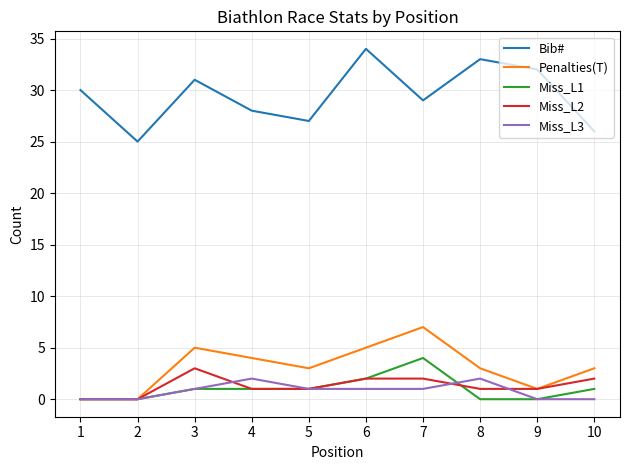

Reading left to right, extract all data points from this chart.

Bib#: 1=30	2=25	3=31	4=28	5=27	6=34	7=29	8=33	9=32	10=26
Penalties(T): 1=0	2=0	3=5	4=4	5=3	6=5	7=7	8=3	9=1	10=3
Miss_L1: 1=0	2=0	3=1	4=1	5=1	6=2	7=4	8=0	9=0	10=1
Miss_L2: 1=0	2=0	3=3	4=1	5=1	6=2	7=2	8=1	9=1	10=2
Miss_L3: 1=0	2=0	3=1	4=2	5=1	6=1	7=1	8=2	9=0	10=0